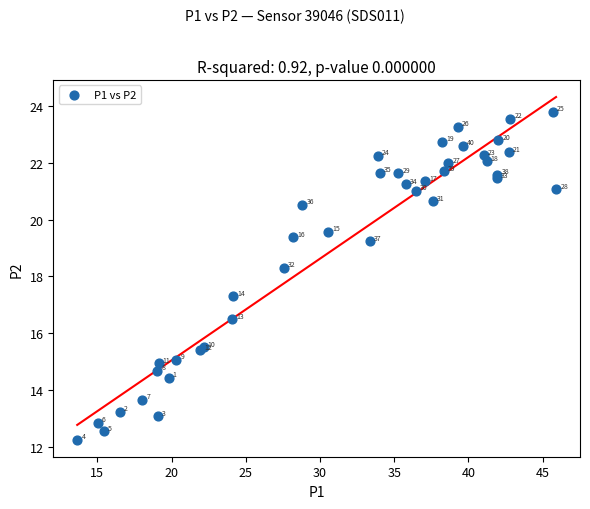

What Y value in the scatter plot is closest to 18?

18.3